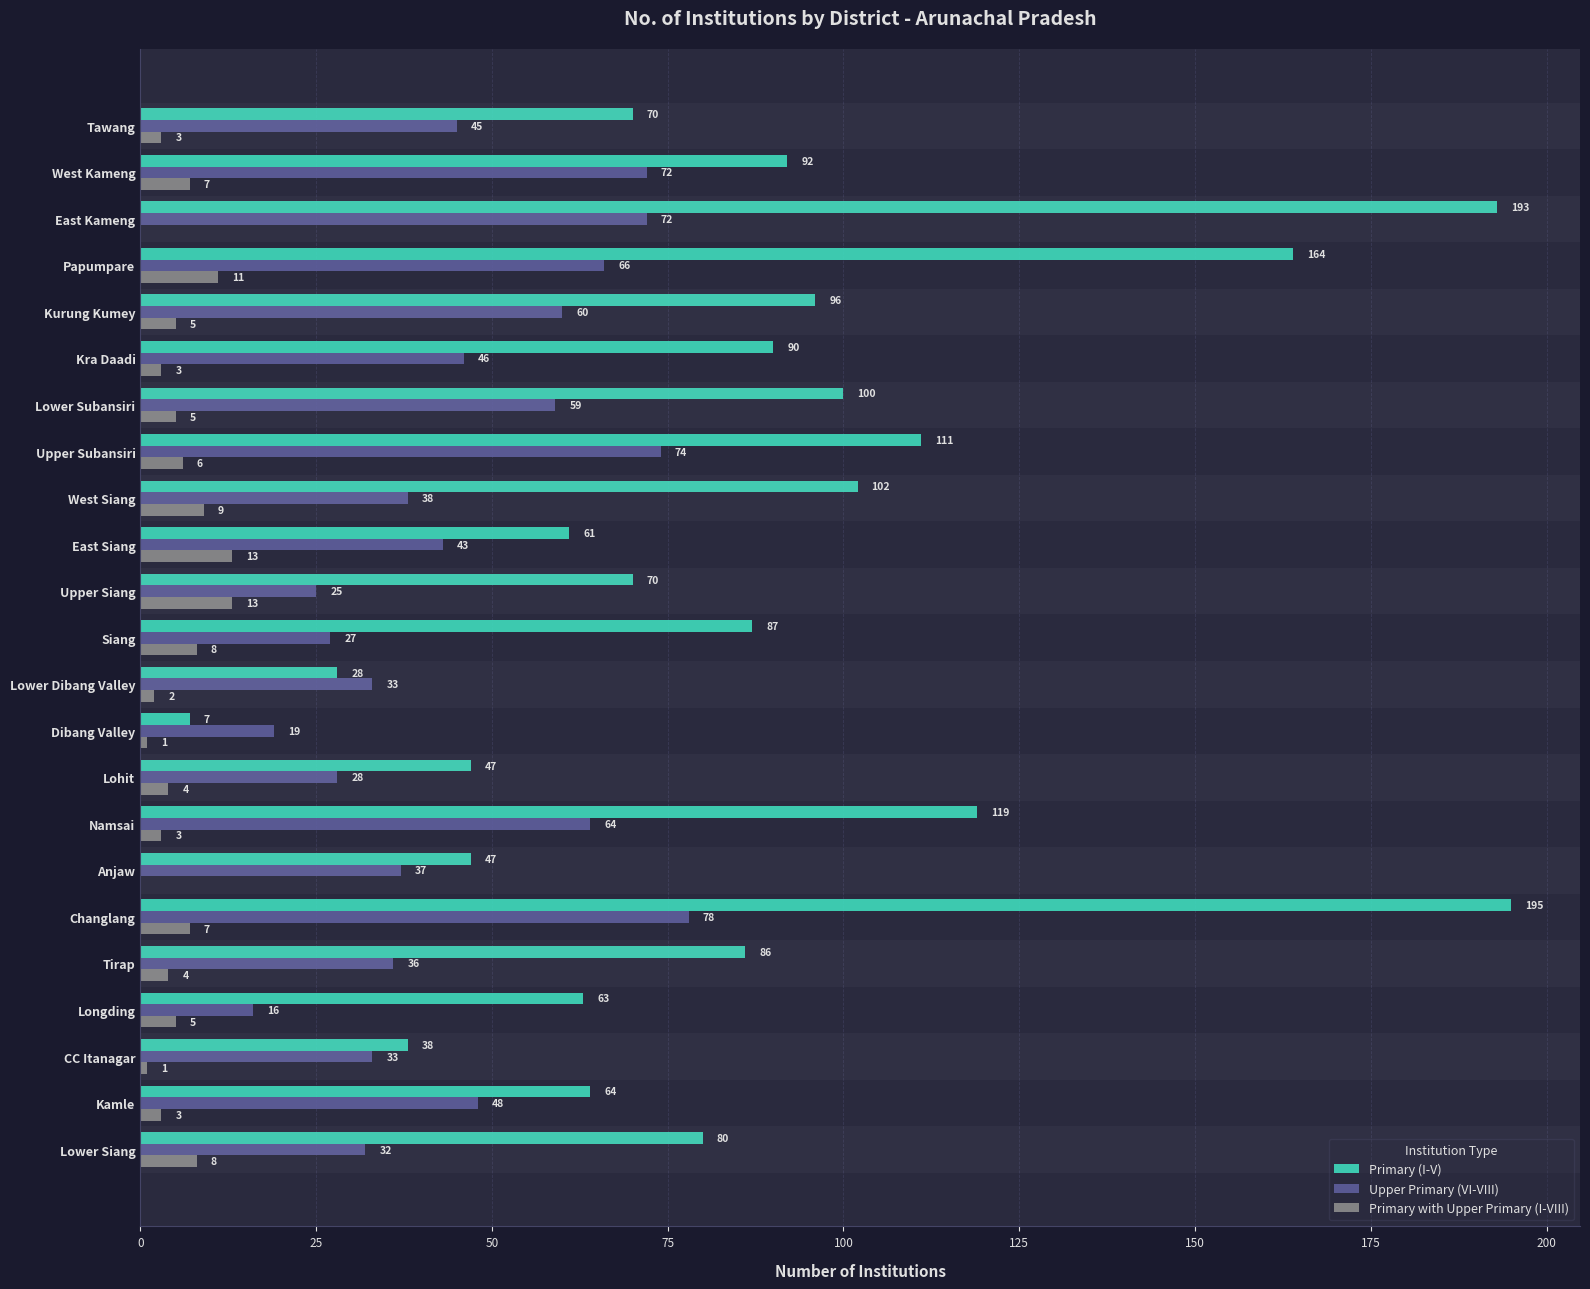

What is the average value of the Primary (I-V) series?

87